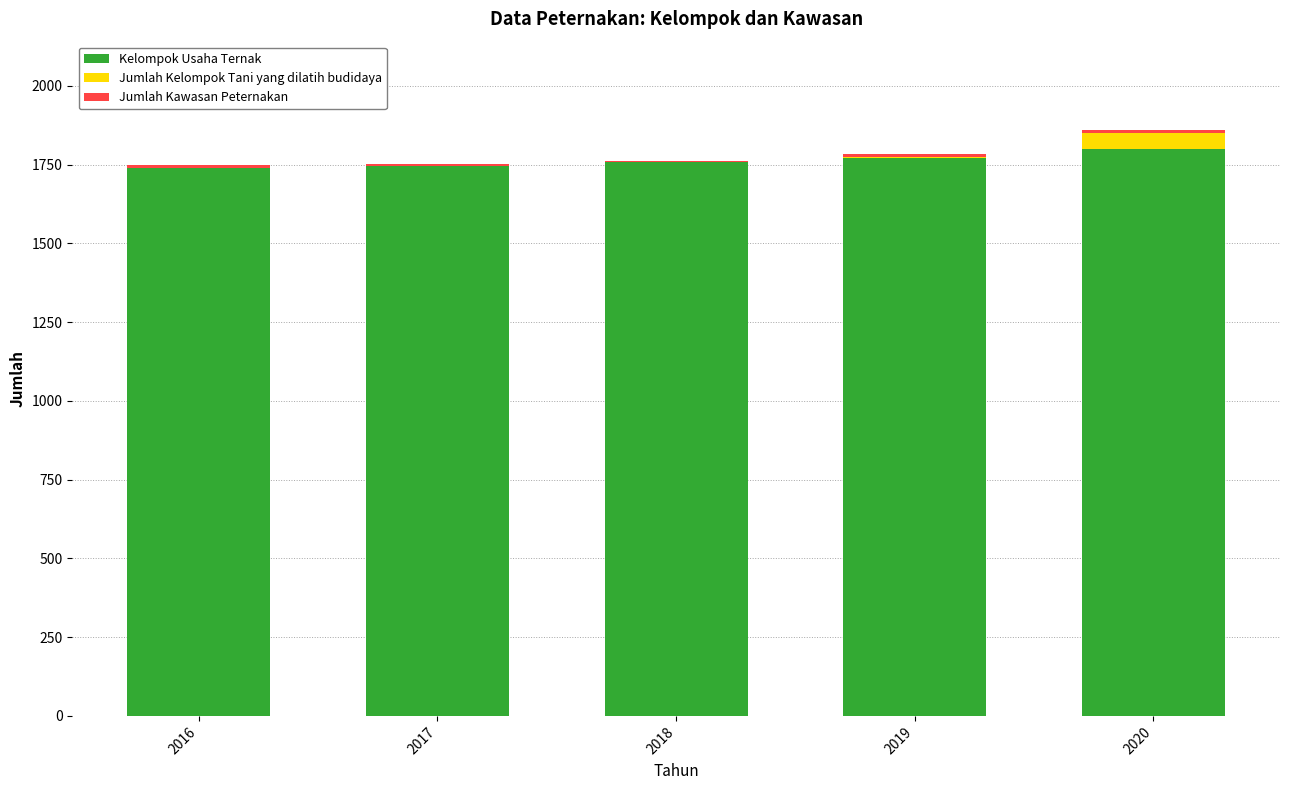

The Kelompok Usaha Ternak series shows 364 at 2017. True or false?

False